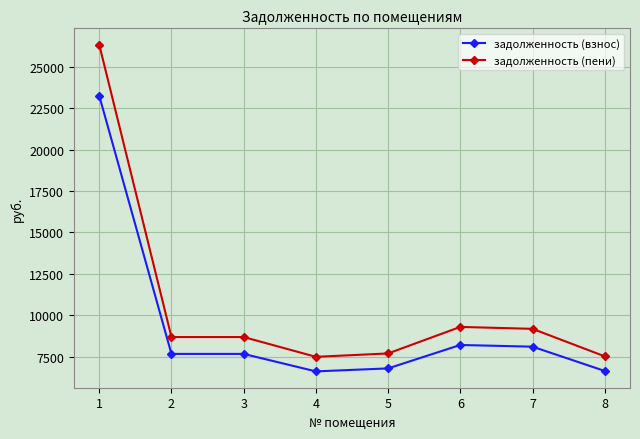

What is the value of the задолженность (пени) point at the 6th from the left?

9306.2